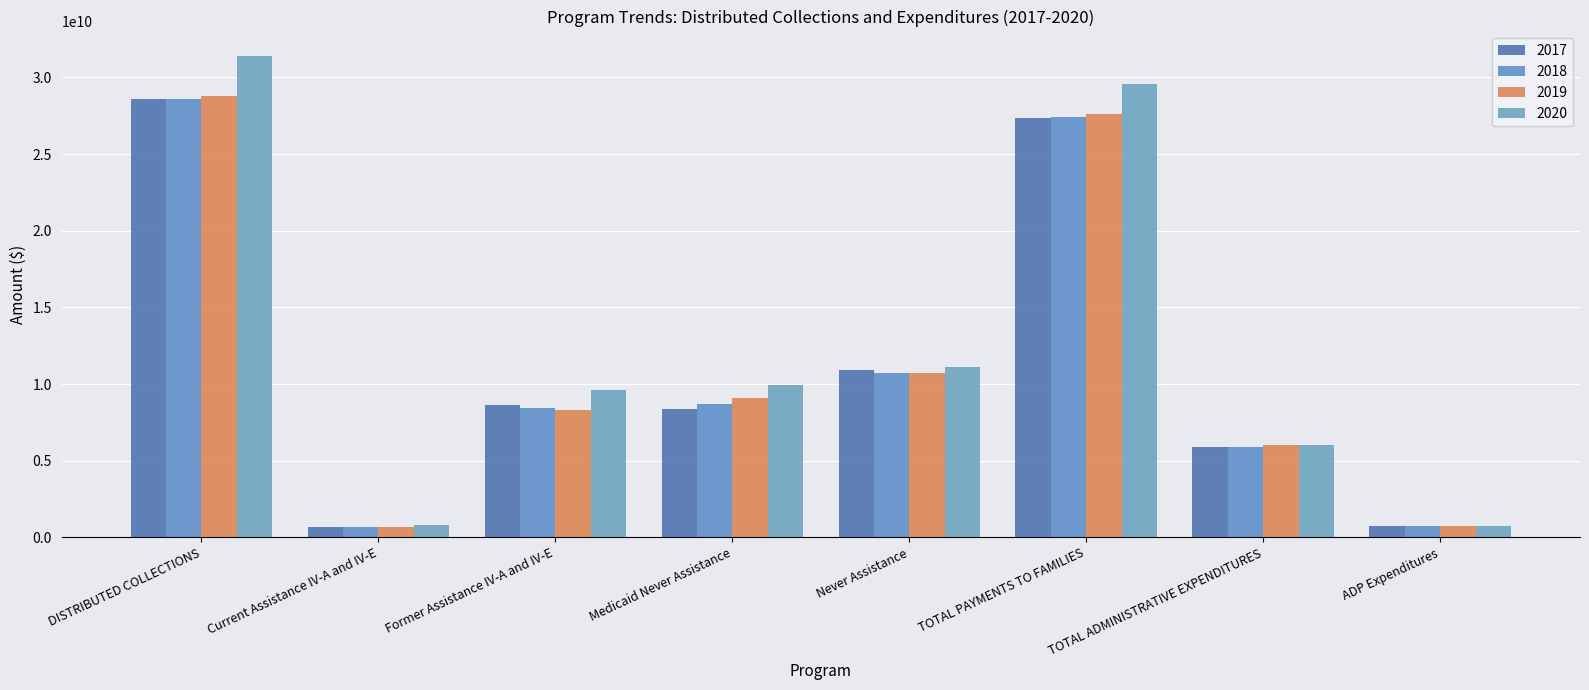

How many values in the 2018 series are below 8724415062?

4